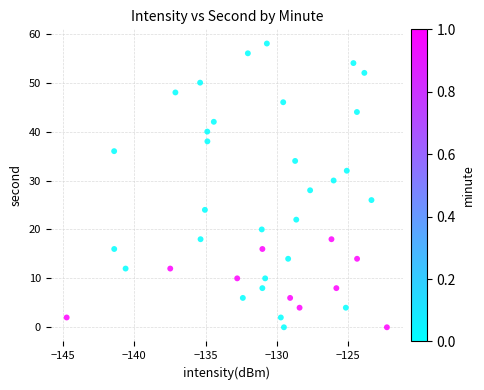

What is the range of Y values (max minus min)?

58